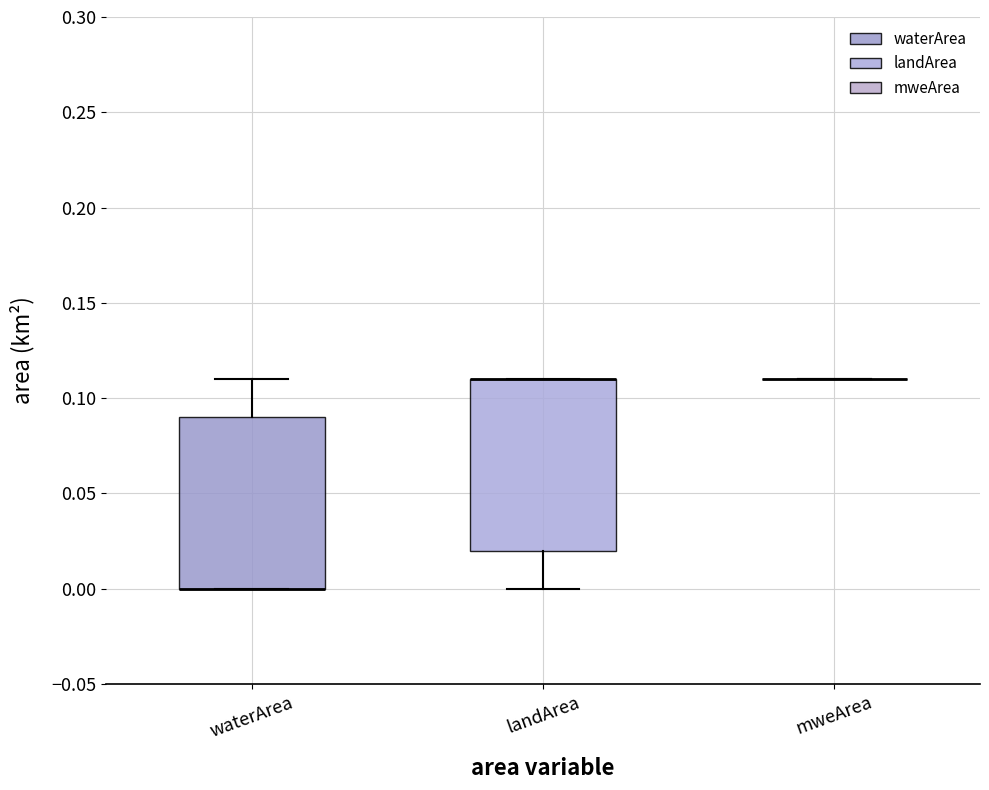

Where is the lower edge of the box for waterArea on the y-axis? The values are not printed on the chart, so give them approximately, as read against the axis.

0.00